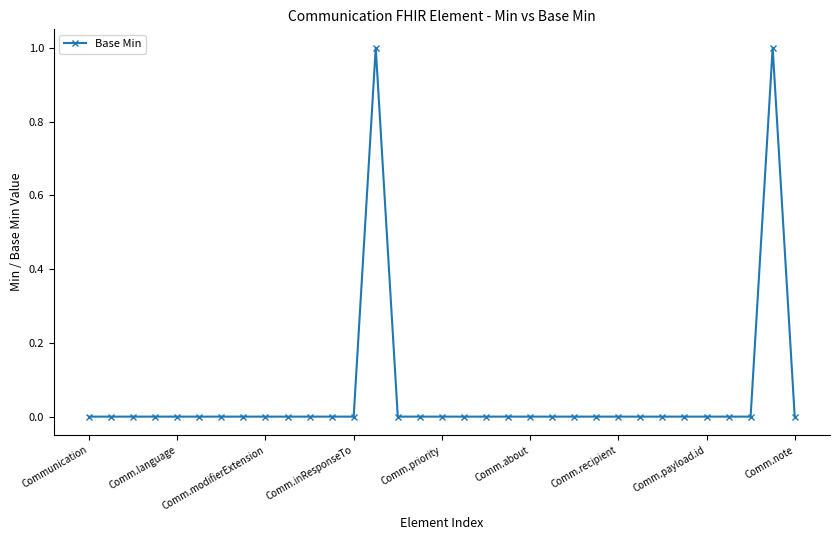

True or false: there are more than 0 points higher than both neighbors.

True